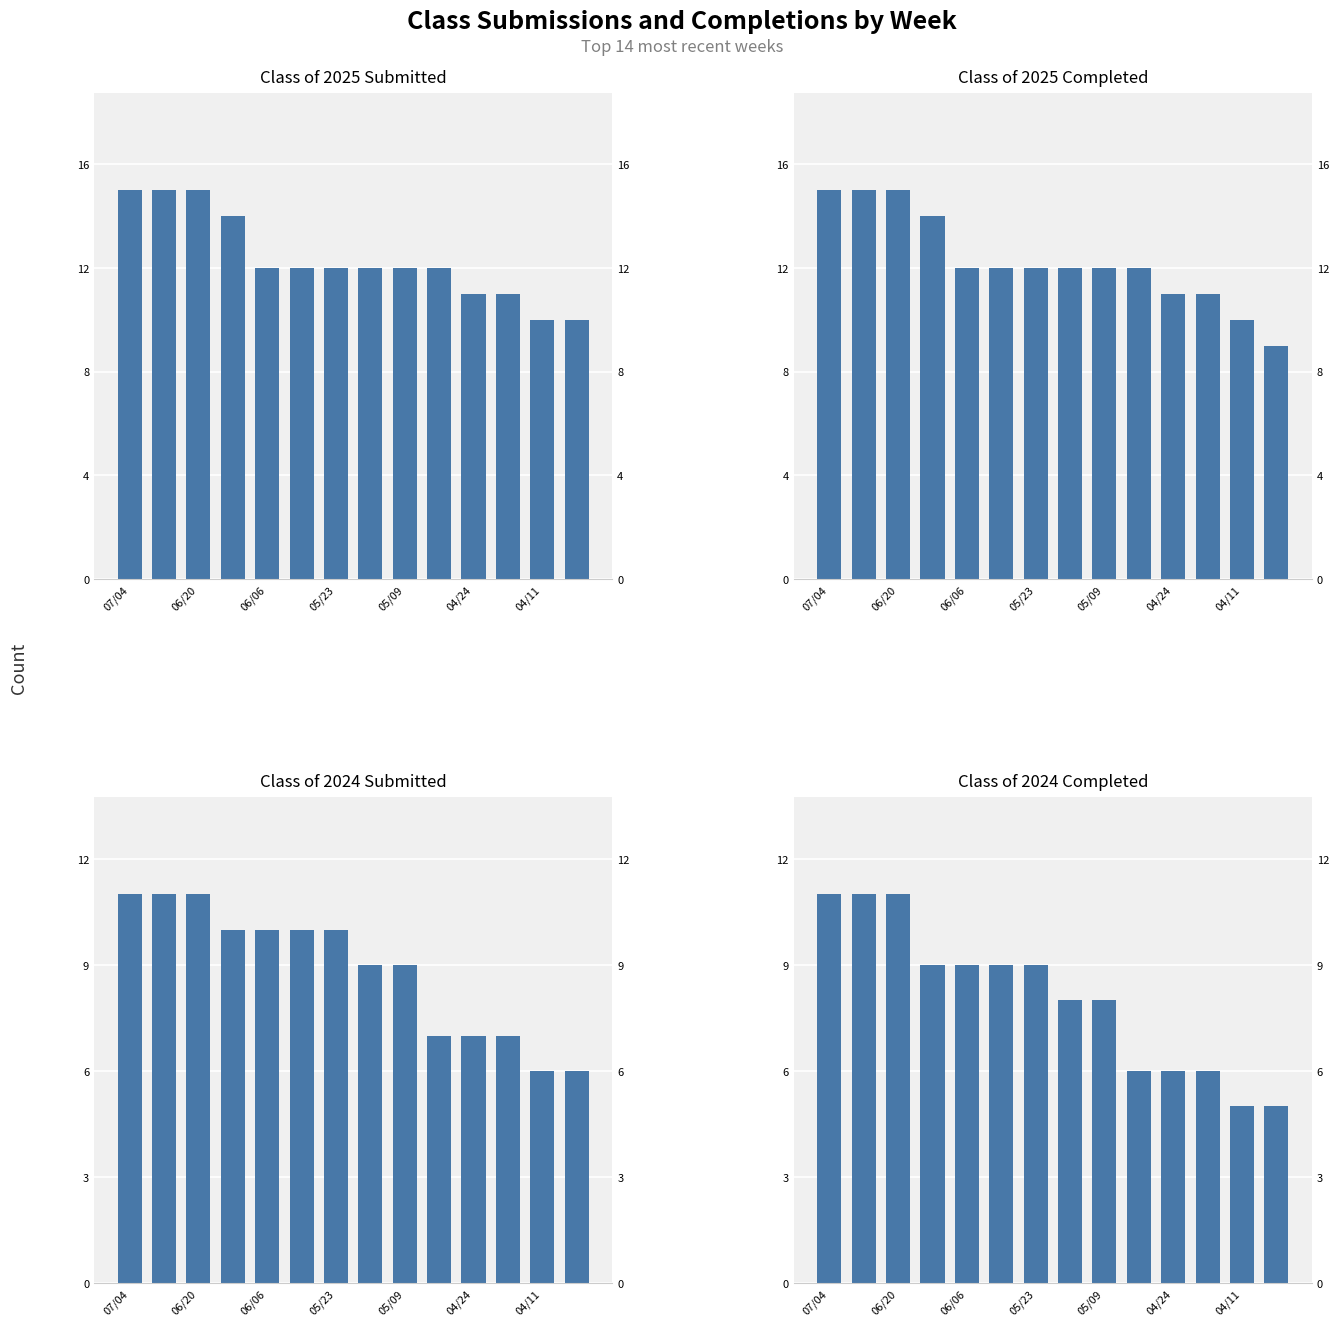

At how many categories does at least one series exceed 13?

4